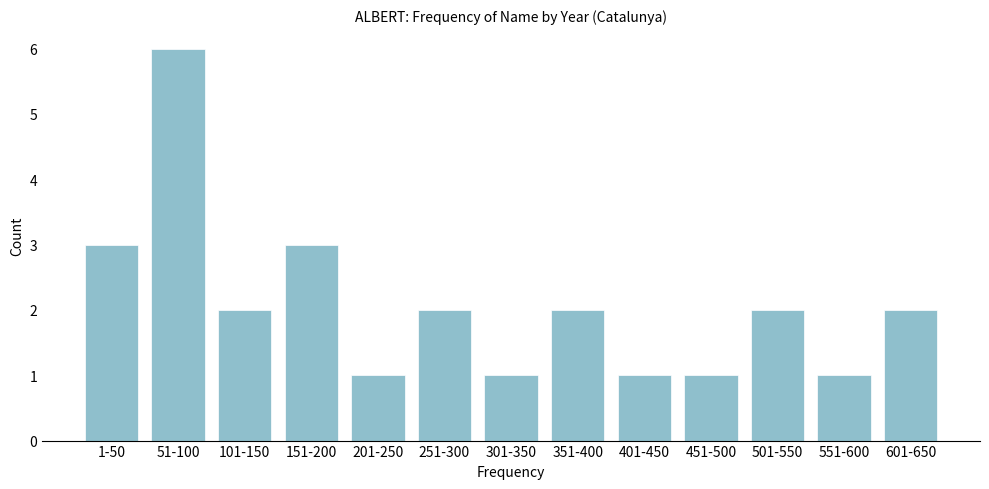

Reading right to left, what are all the values shown in this chart?

2	1	2	1	1	2	1	2	1	3	2	6	3